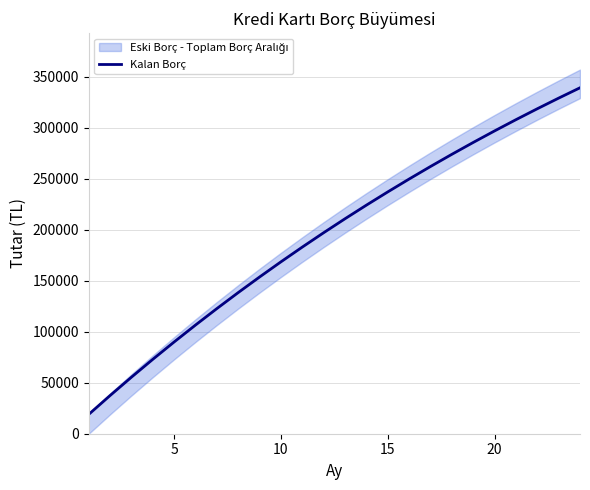

What is the maximum value for Kalan Borç?

339169.5